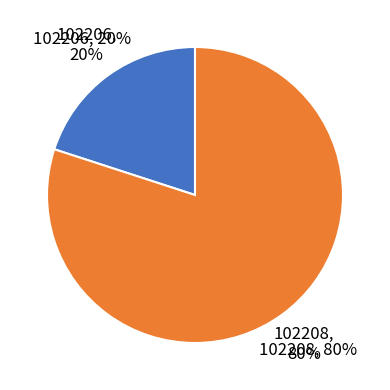

Is there a majority slice in this chart?

Yes